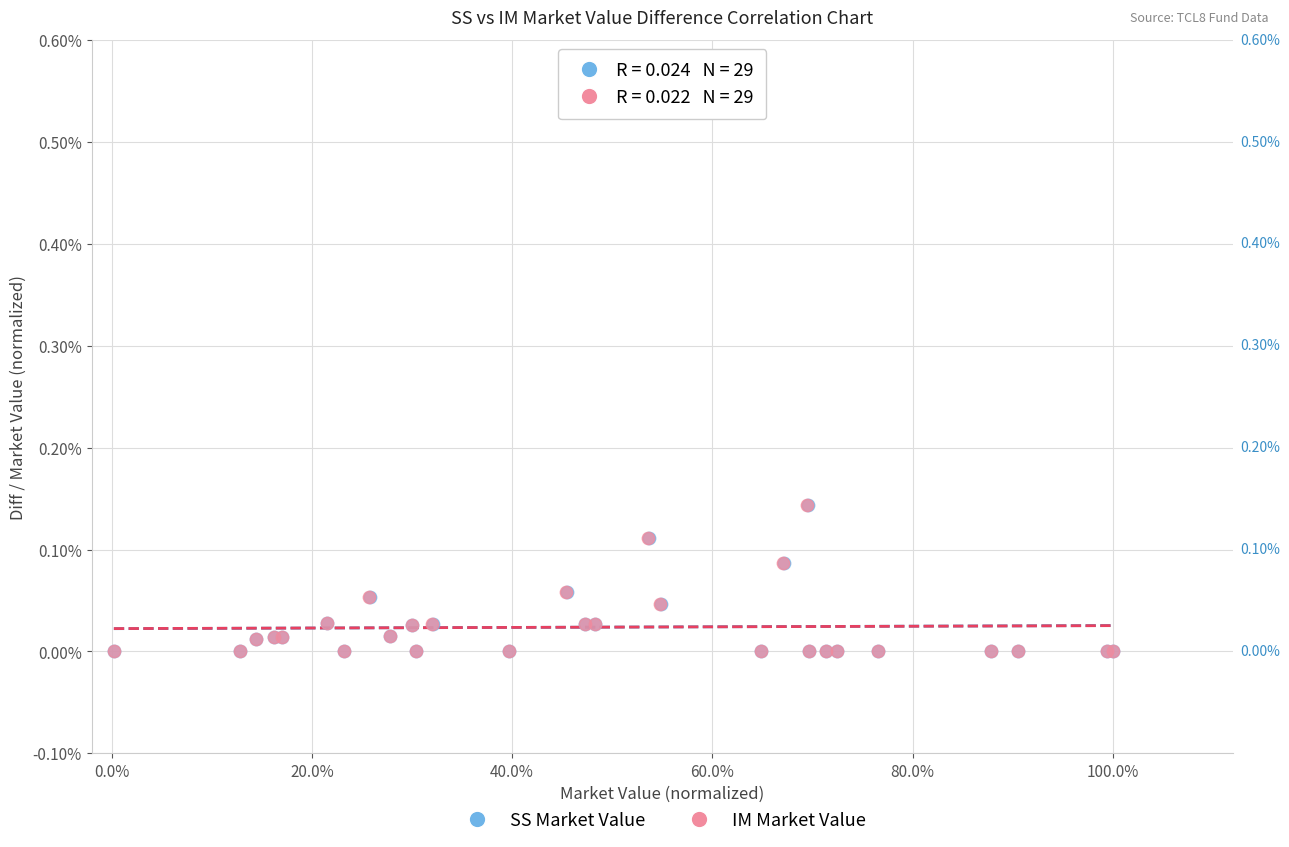

What are all the series names shown in the legend?

SS Market Value, IM Market Value